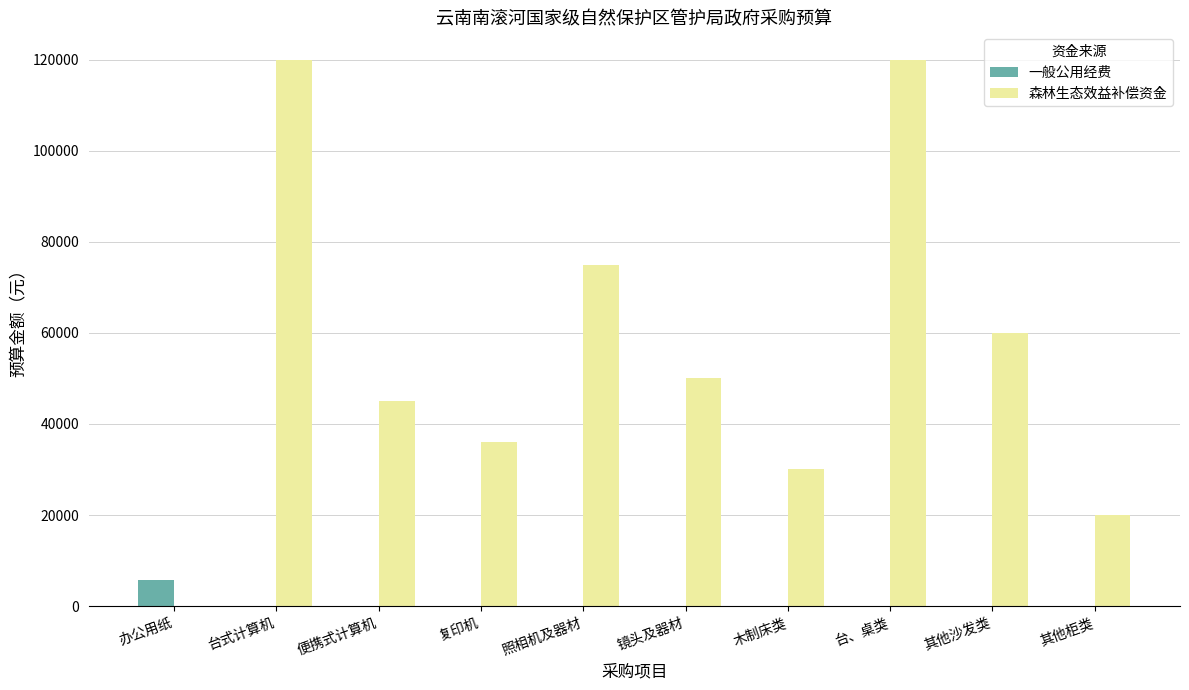

Are the bars grouped side by side (vs. stacked)?

Yes